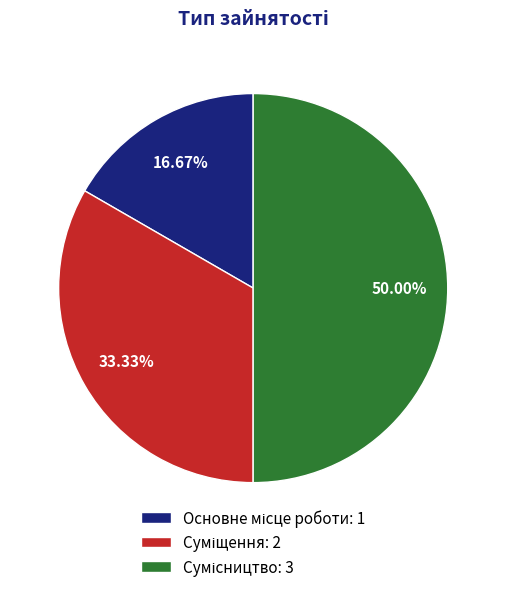

The Основне місце роботи slice represents 17% of the pie. True or false?

True